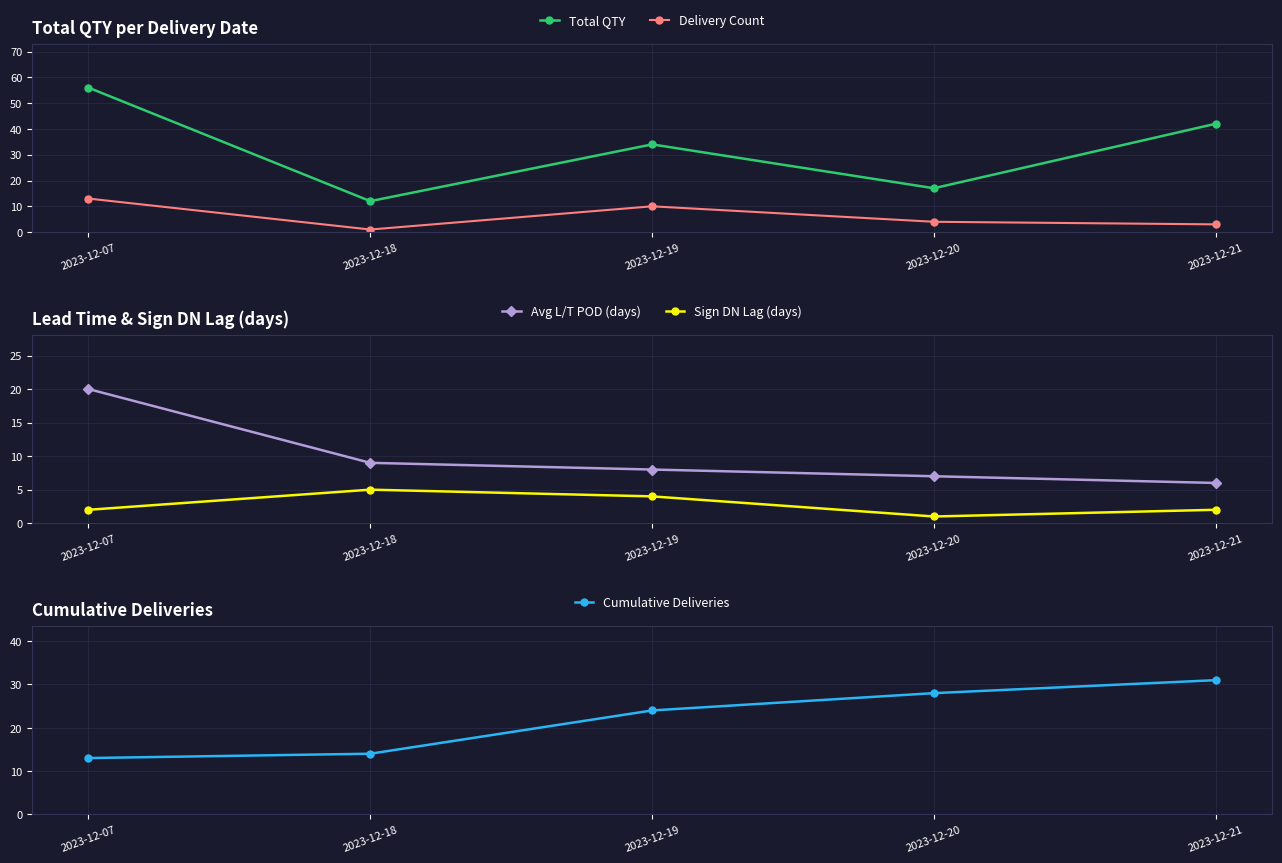

Where is Sign DN Lag (days) nearest to the value 3?

2023-12-07